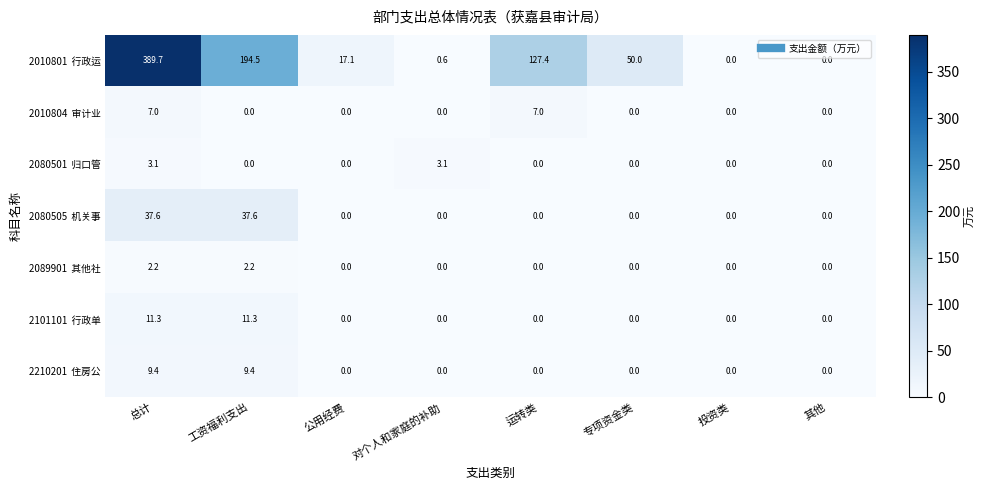

What is the difference between the highest and lowest values at 专项资金类?

50.0